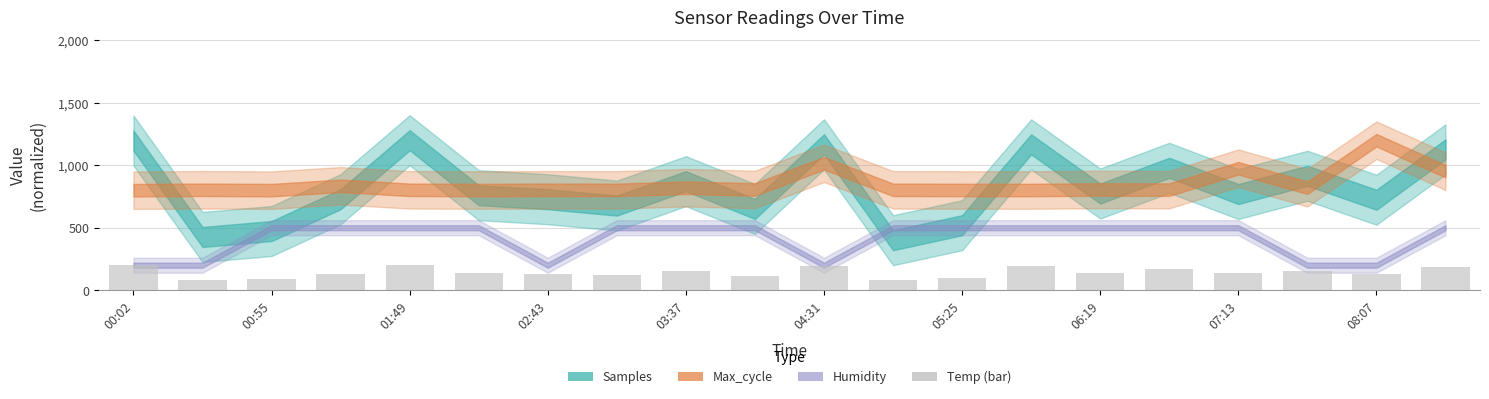

What is the value of the 12th bar from the left?

80.0